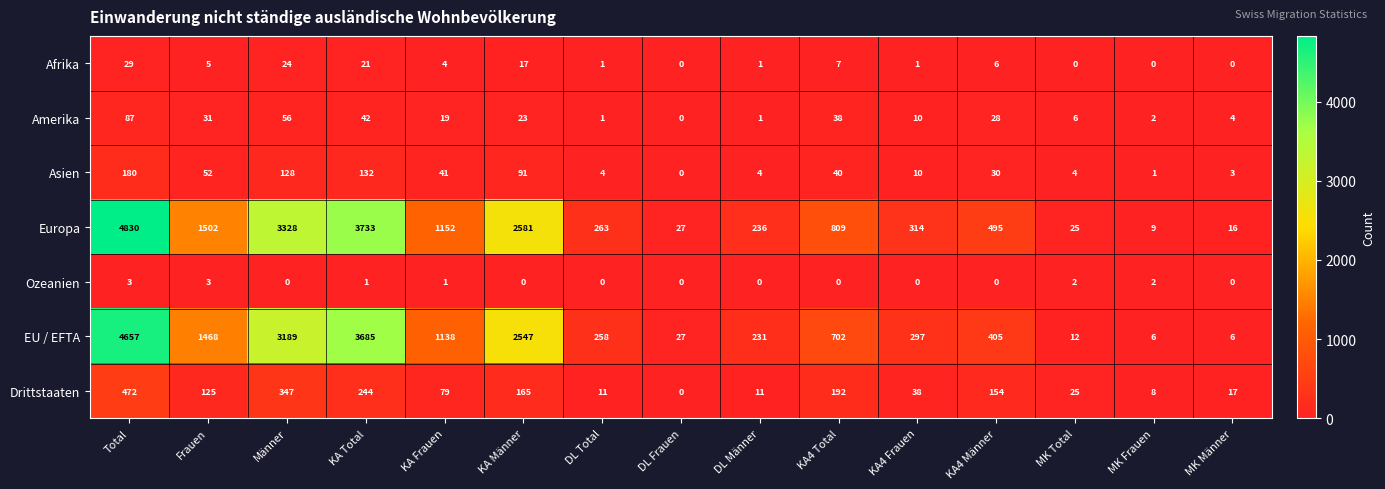

How many data points does each series have?

15